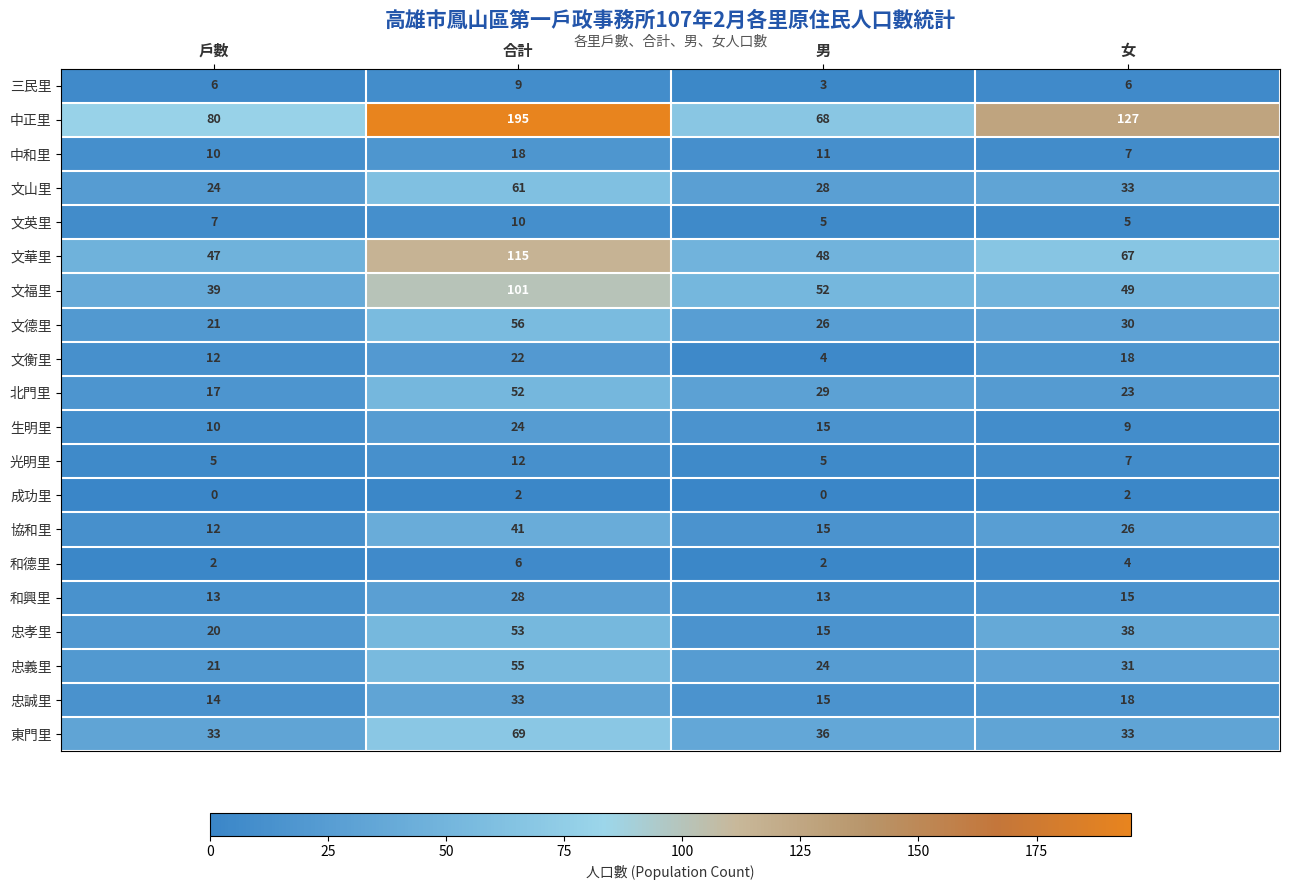

How many data points in 東門里 are less than 36?

2